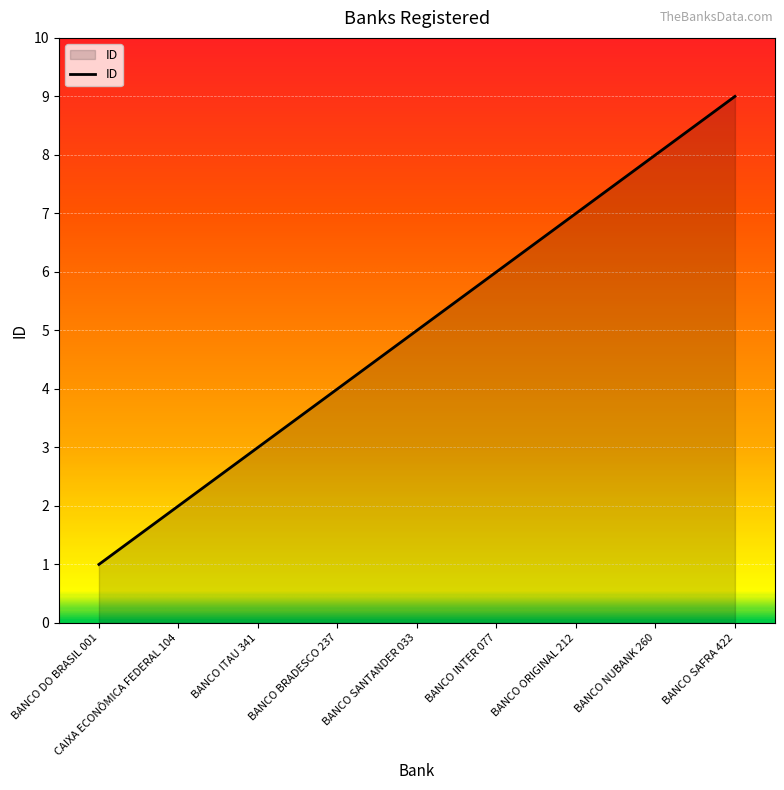

Which has a higher value, CAIXA ECONÔMICA FEDERAL 104 or BANCO NUBANK 260?

BANCO NUBANK 260